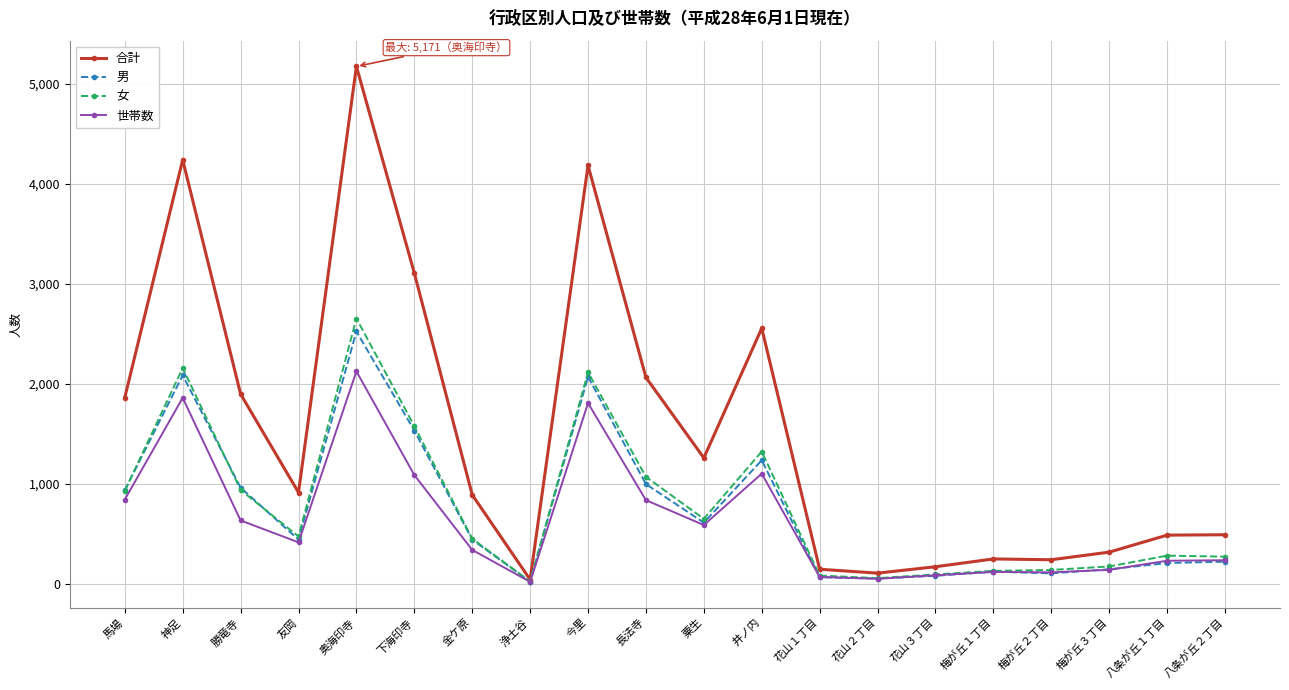

Count the number of data series in this chart.

4